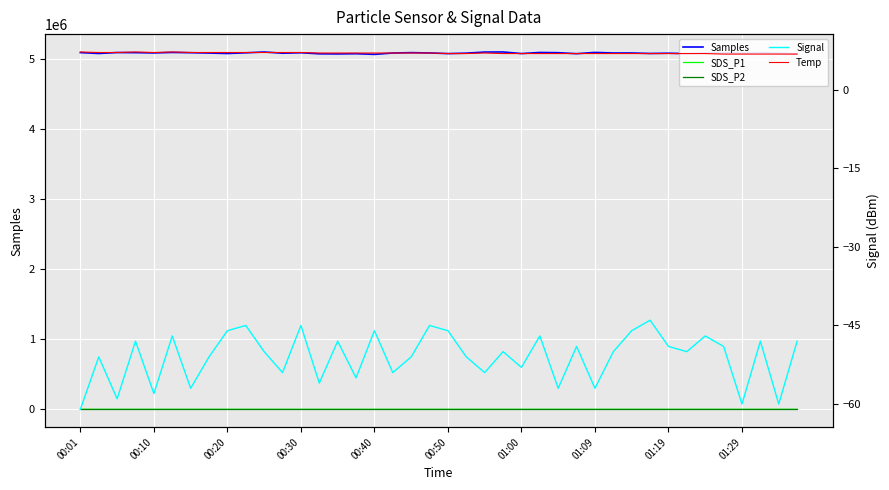

The SDS_P2 series shows 5.1 at 34. True or false?

True